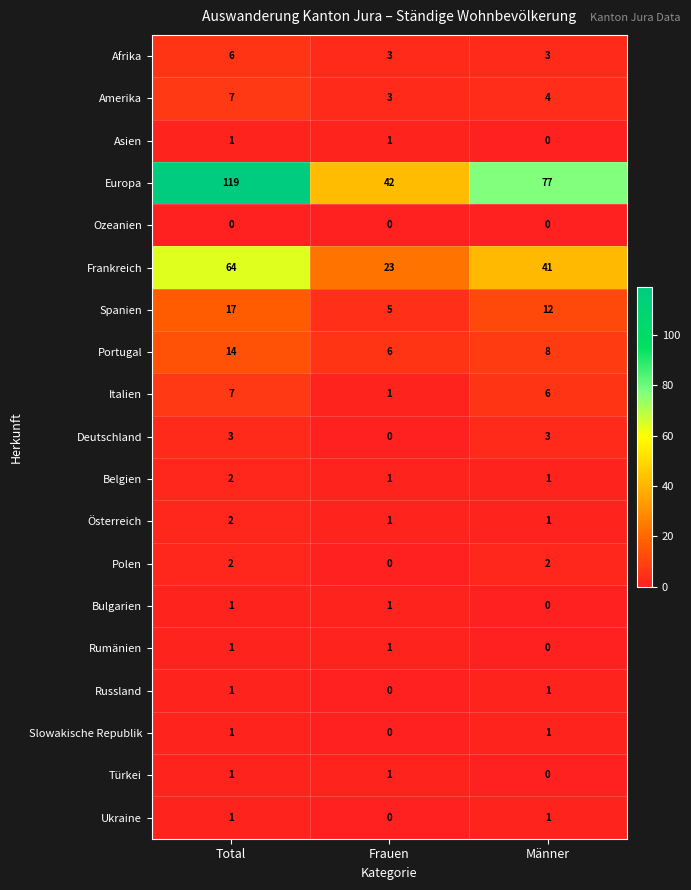

What is the difference between the maximum and minimum values in the Afrika series?

3